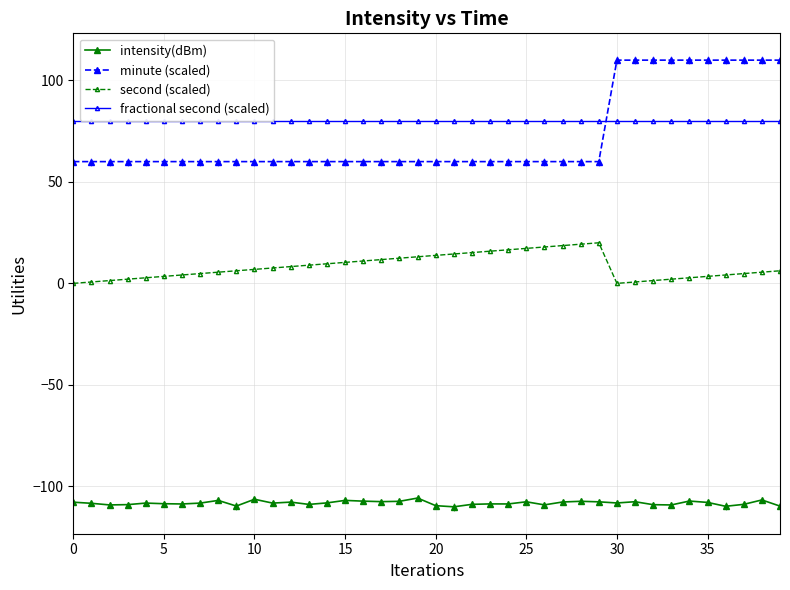

True or false: intensity(dBm) and fractional second (scaled) intersect in this chart.

False